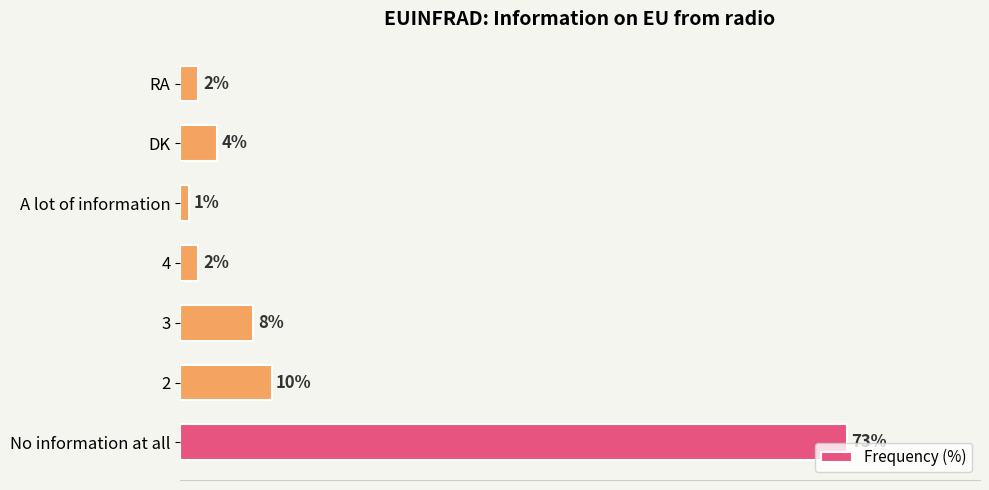

Which has a higher value, RA or A lot of information?

RA